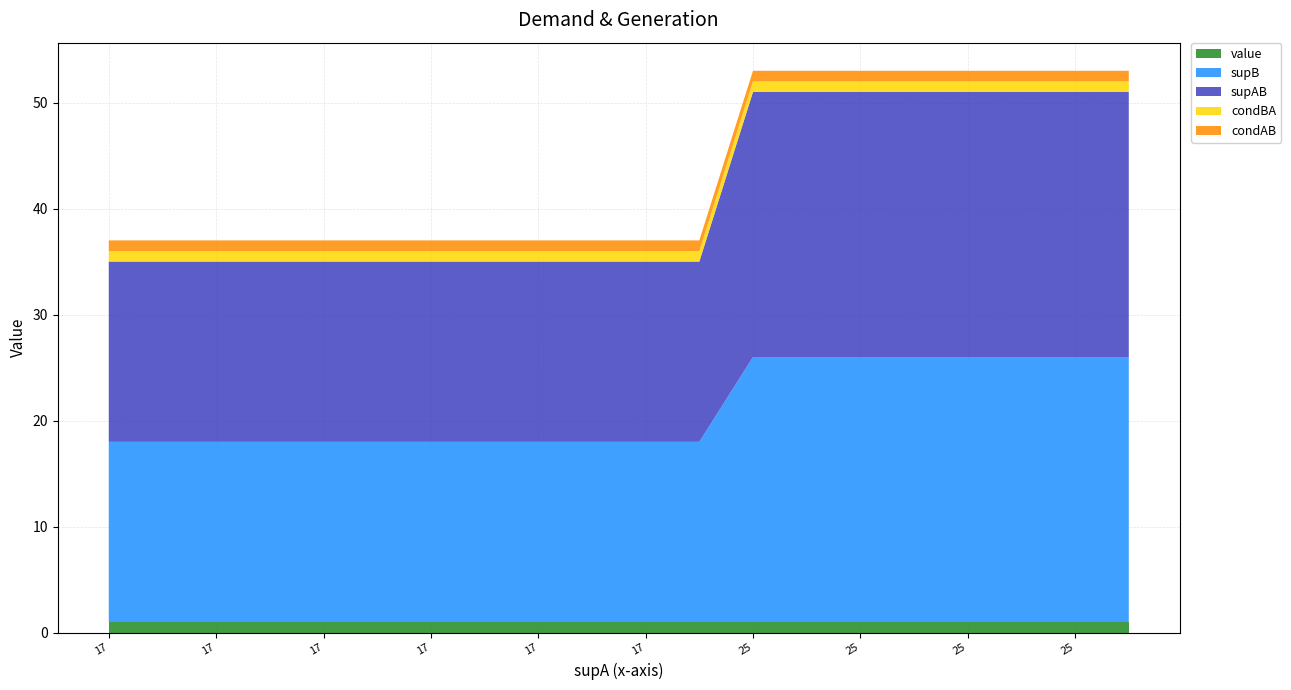

Reading right to left, what are all the values shown in this chart?

value: 1	1	1	1	1	1	1	1	1	1	1	1	1	1	1	1	1	1	1	1
supB: 25	25	25	25	25	25	25	25	17	17	17	17	17	17	17	17	17	17	17	17
supAB: 25	25	25	25	25	25	25	25	17	17	17	17	17	17	17	17	17	17	17	17
condBA: 1	1	1	1	1	1	1	1	1	1	1	1	1	1	1	1	1	1	1	1
condAB: 1	1	1	1	1	1	1	1	1	1	1	1	1	1	1	1	1	1	1	1